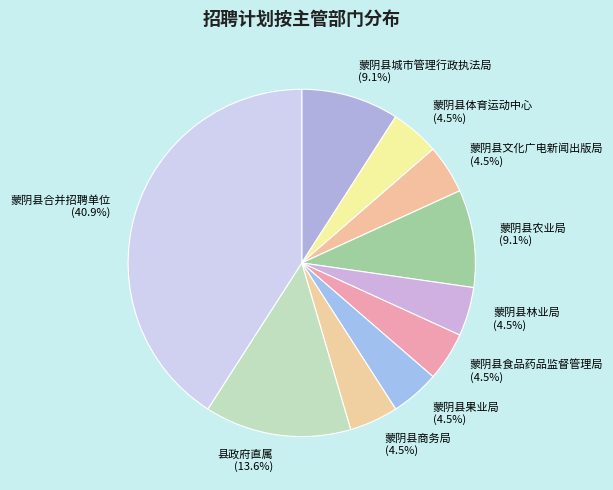

Which slice is the largest?

蒙阴县合并招聘单位